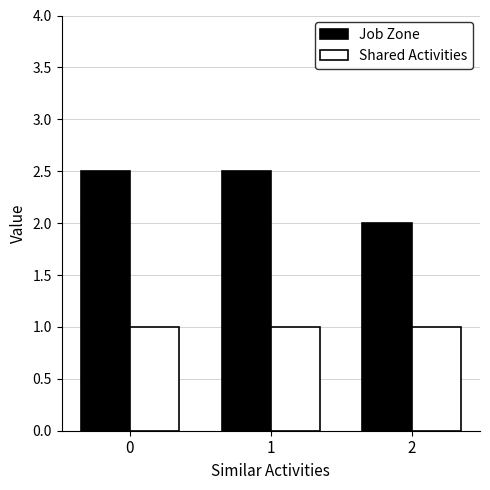

What is the value of the Job Zone bar at the 1st from the left?

2.5